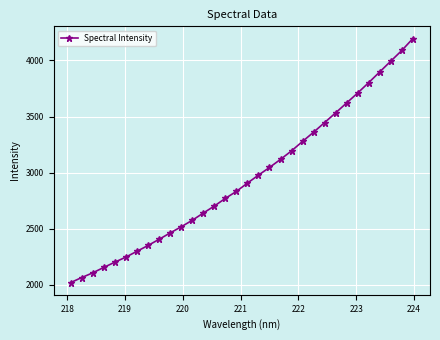

True or false: the data has more than 2 interior local peaks.

False